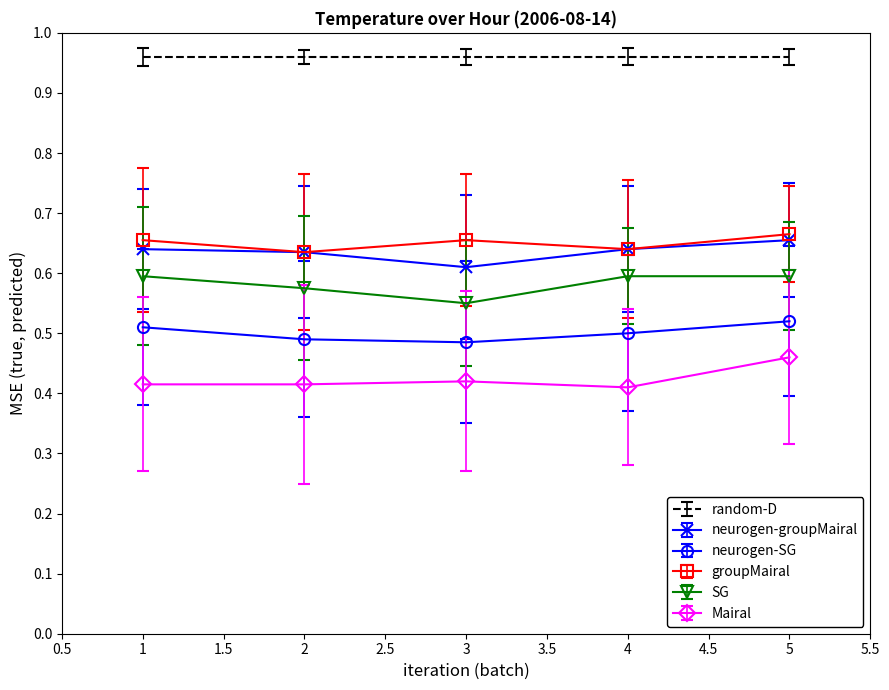

True or false: Mairal and neurogen-SG intersect in this chart.

False